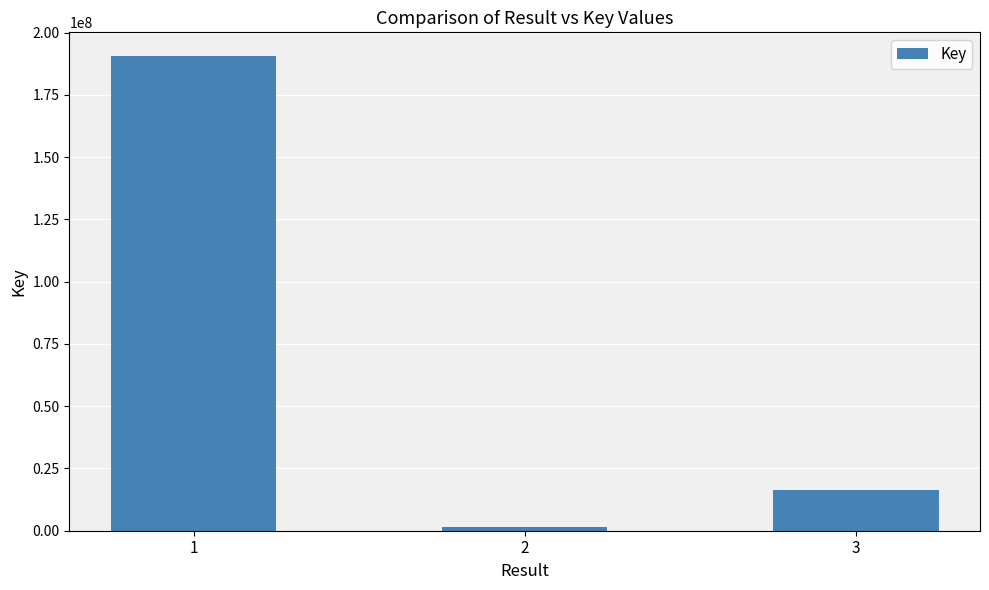

The value at 1 is 190579472. True or false?

True